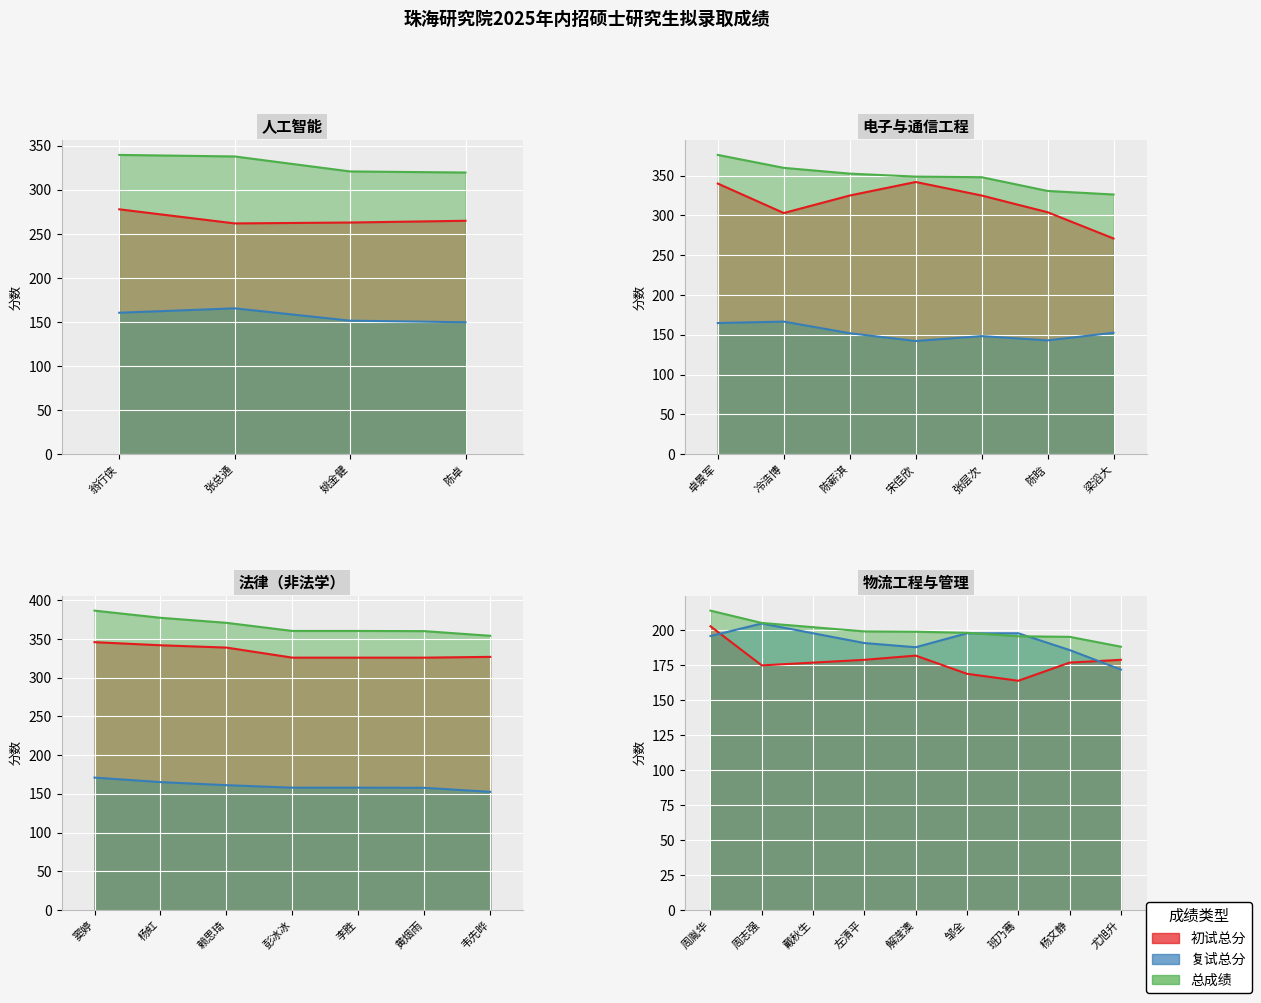

Rank the series at 班乃骞 from lowest to highest value.

初试总分, 总成绩, 复试总分